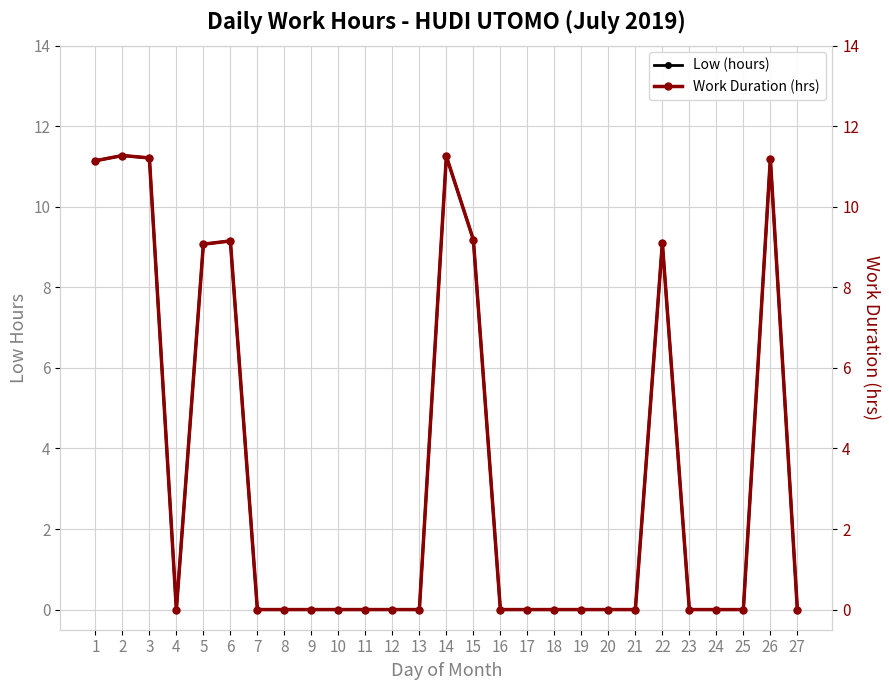

Is the value of Low (hours) at 21 greater than the value of Work Duration (hrs) at 10?

No